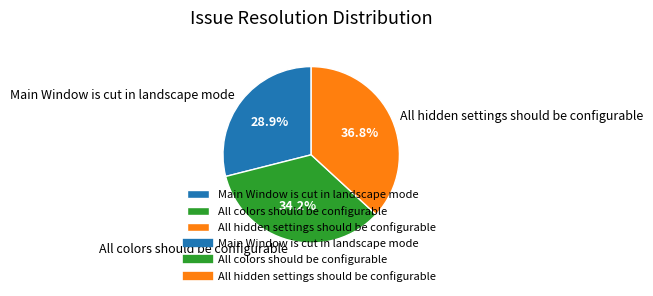

Is there any slice that represents more than half of the pie?

No